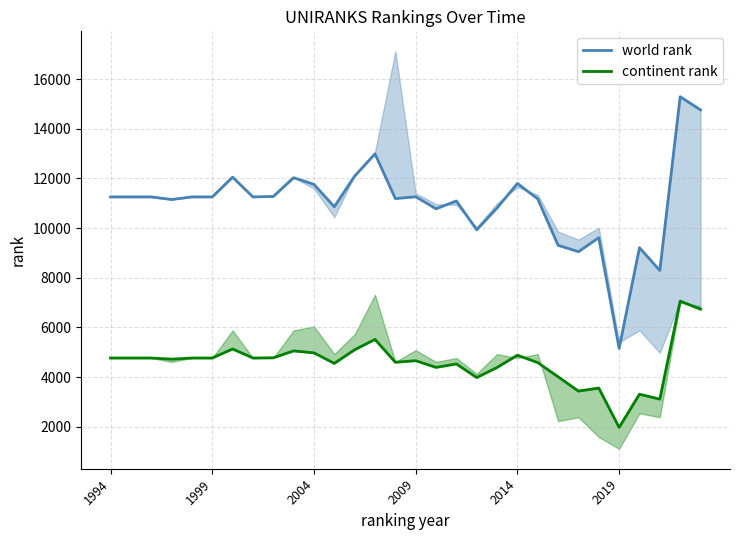

Is it true that continent rank equals 4082 at 28?

False